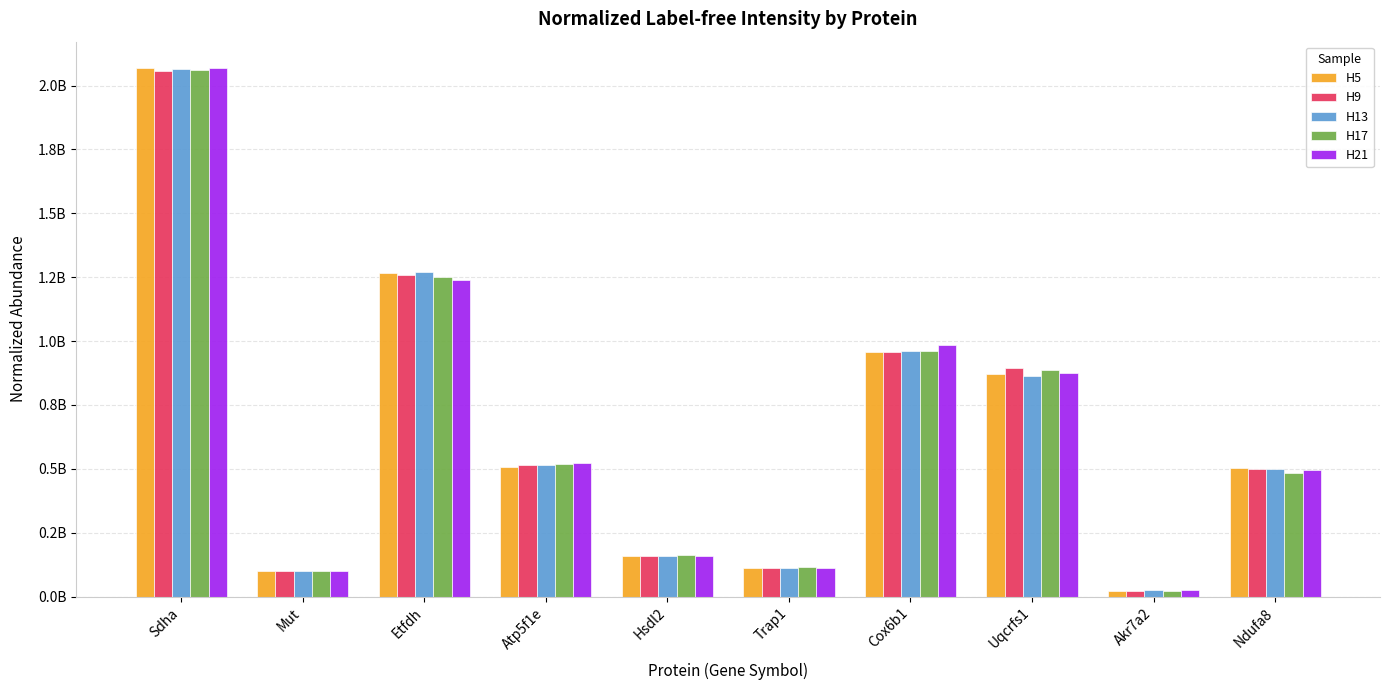

Which series has the largest range (max minus min)?

H5